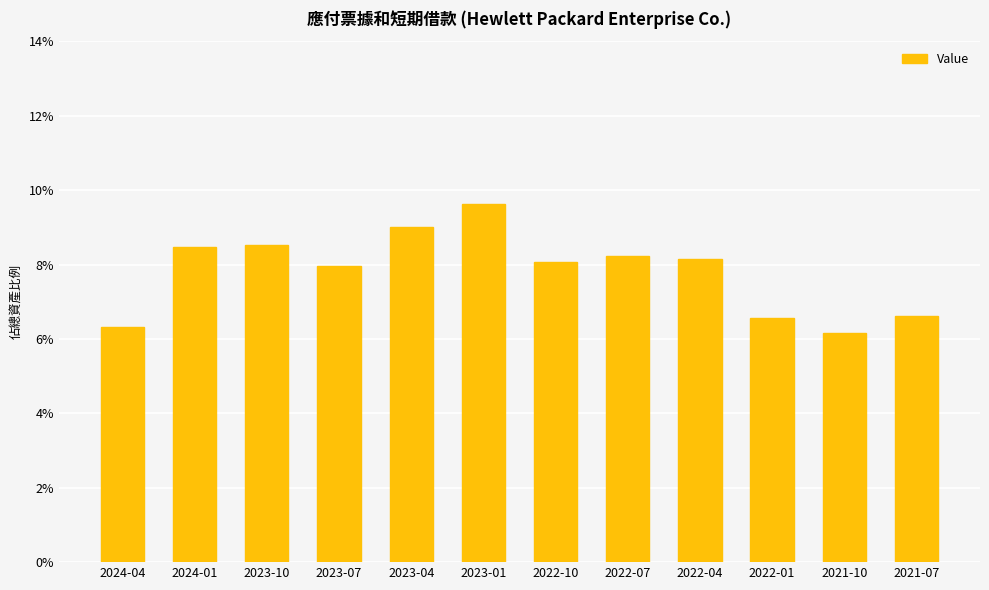

Are the bars horizontal?

No